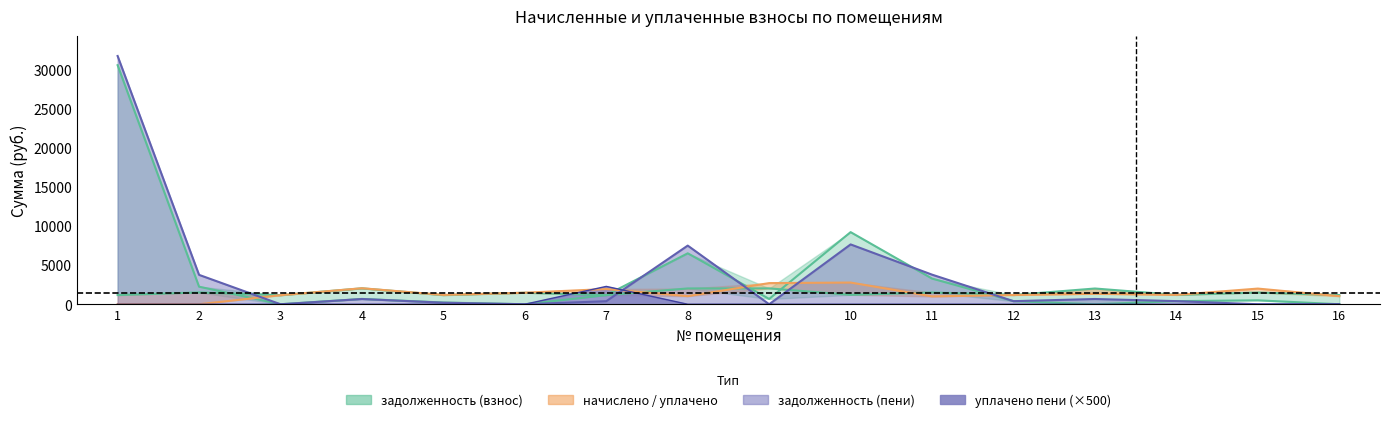

Read the начислено value at 8.

2023.6